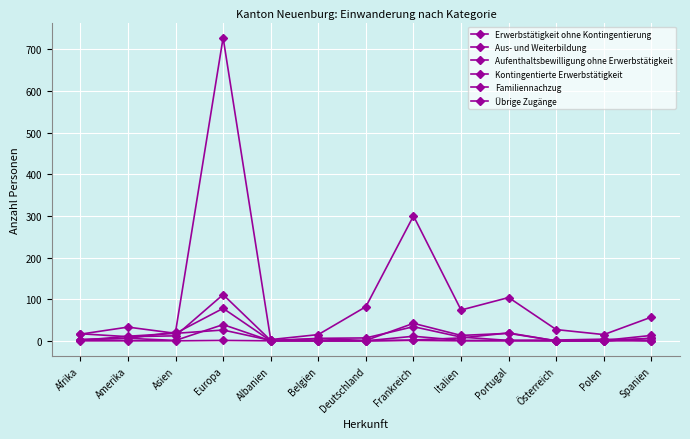

Where is Kontingentierte Erwerbstätigkeit nearest to the value 13?

Amerika